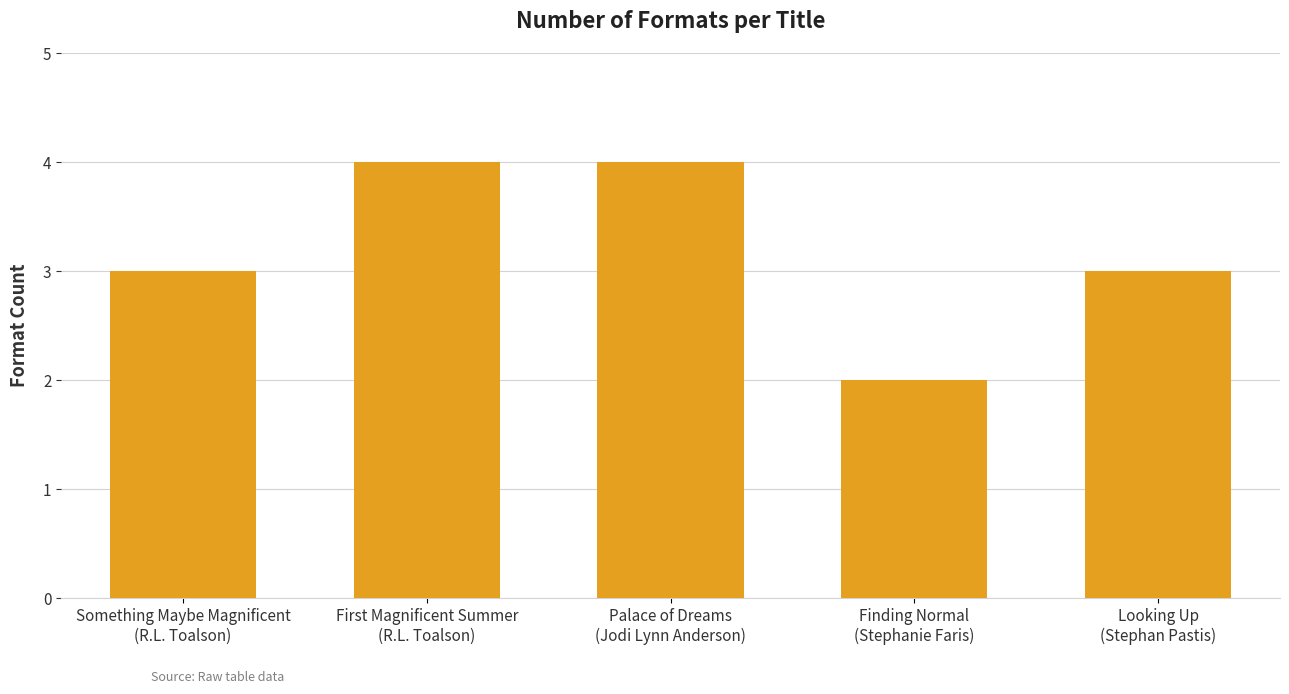

What is the value of the 5th bar from the left?

3